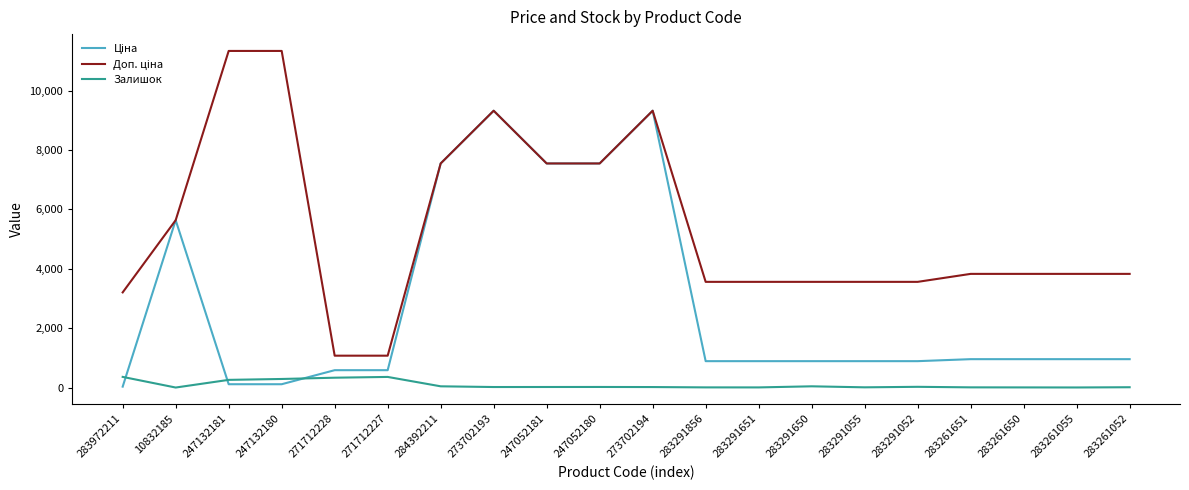

The Залишок series shows 333.0 at 271712228. True or false?

True